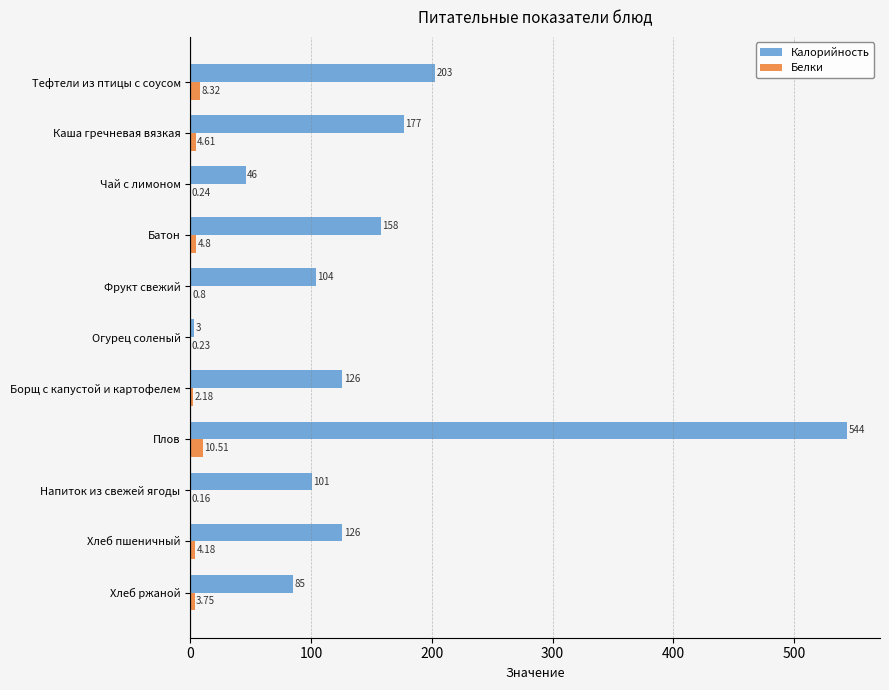

Which series changed the most between Огурец соленый and Хлеб ржаной?

Калорийность